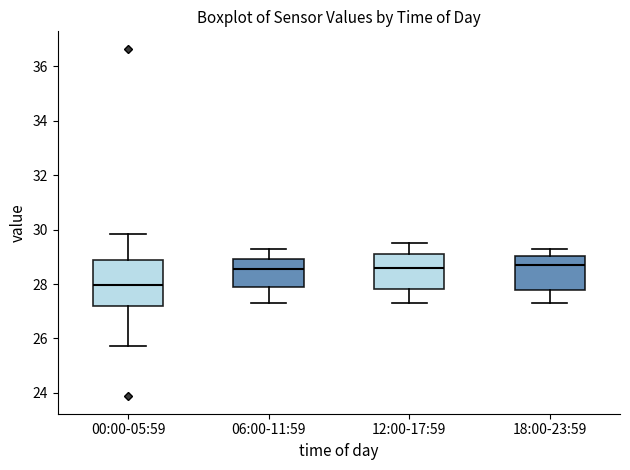

Reading left to right, read every box against the y-axis: the position of its median line, the range the box covers, and the ends of its whiskers. The values are not printed on the chart, so give them approximately, as read against the axis.

00:00-05:59: median 28.0, box 27.2 to 28.8, whiskers 25.8 to 29.8
06:00-11:59: median 28.6, box 28.0 to 29.0, whiskers 27.4 to 29.4
12:00-17:59: median 28.6, box 27.8 to 29.2, whiskers 27.4 to 29.6
18:00-23:59: median 28.8, box 27.8 to 29.0, whiskers 27.4 to 29.4